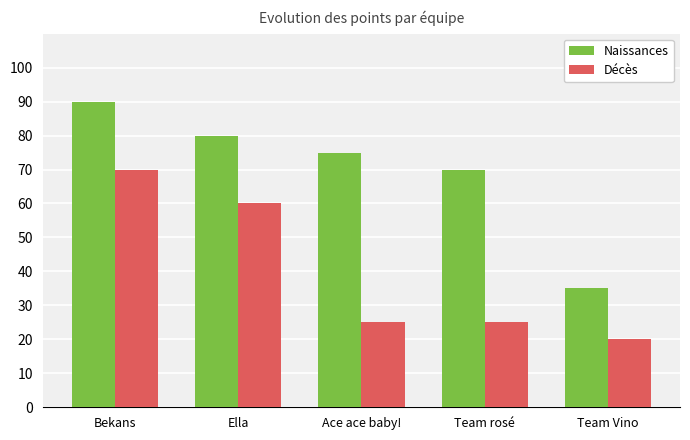

What is the difference between the highest and lowest values at Bekans?

20